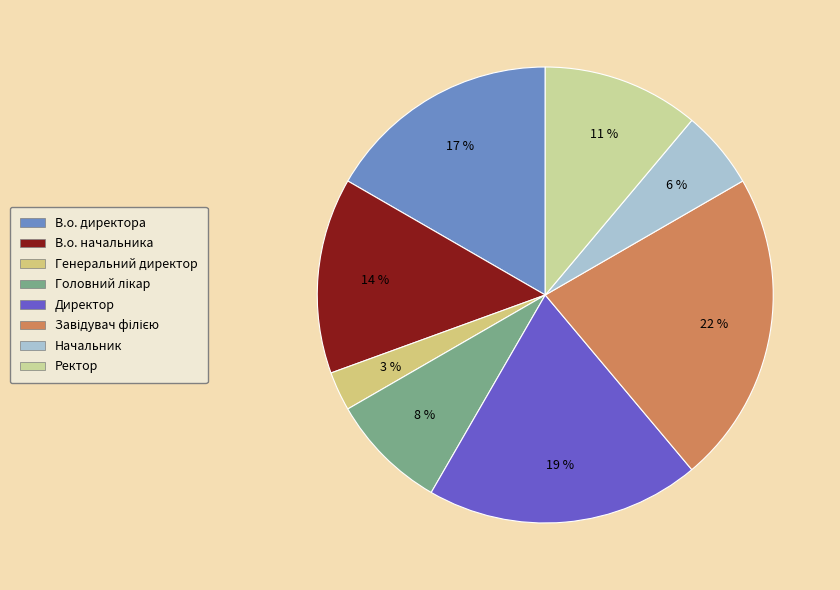

Does any single category account for the majority?

No